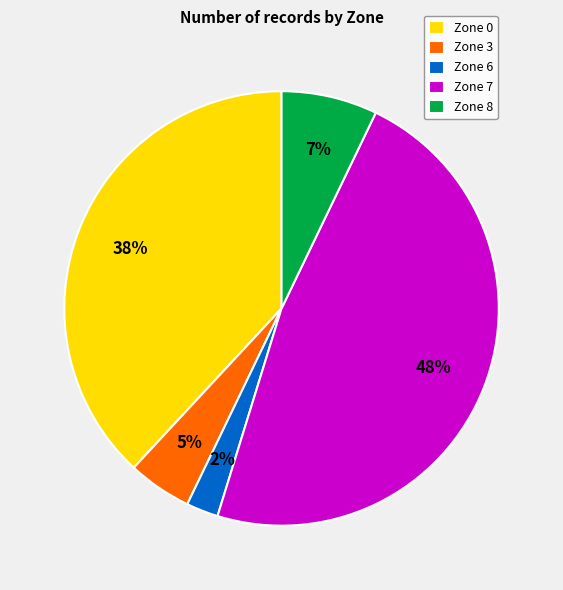

Is there a majority slice in this chart?

No